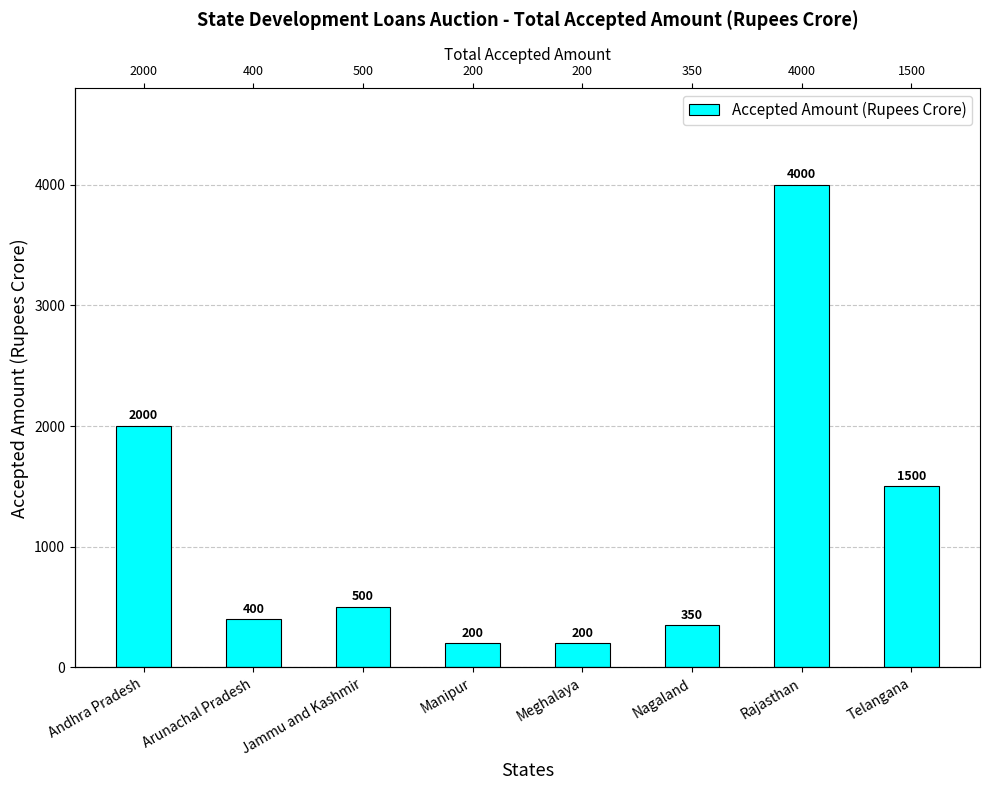

The chart shows a value of 200 at Manipur. True or false?

True